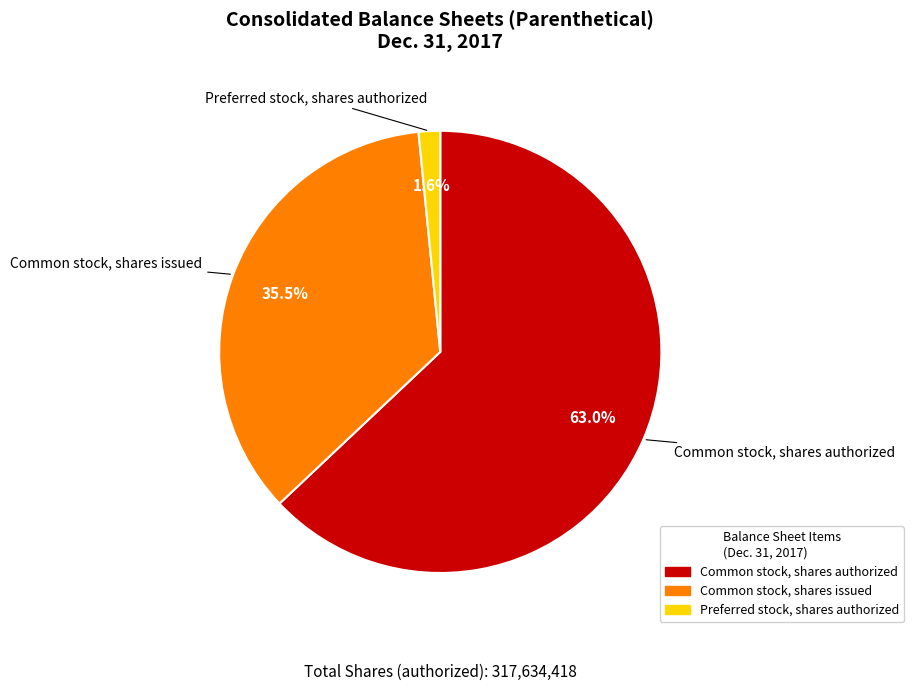

How many slices are in this pie chart?

3